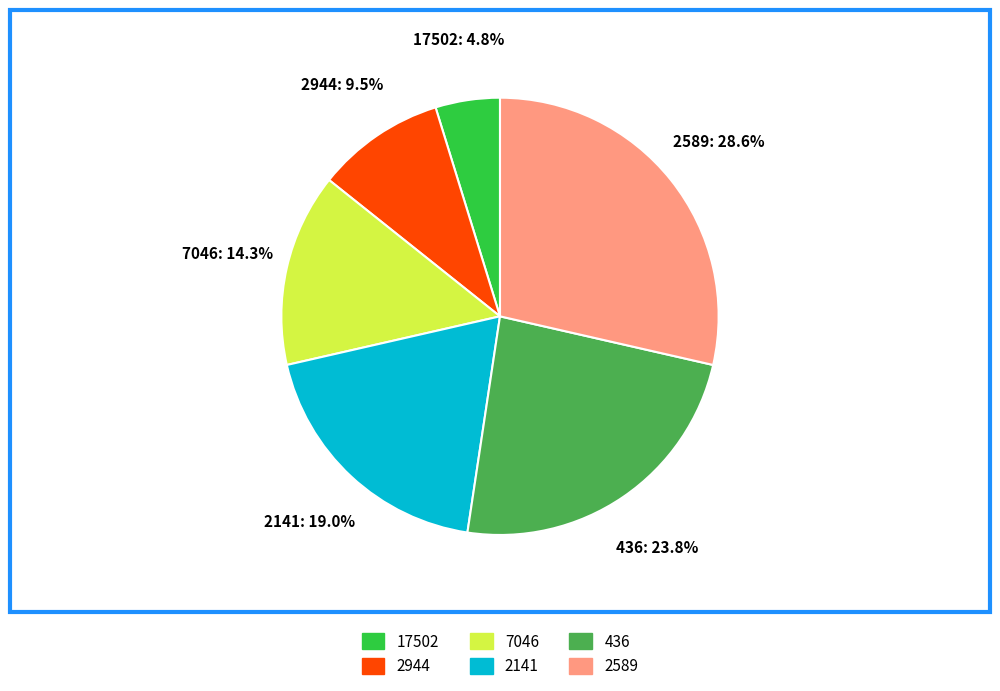

Rank the categories by value from highest to lowest.

2589, 436, 2141, 7046, 2944, 17502